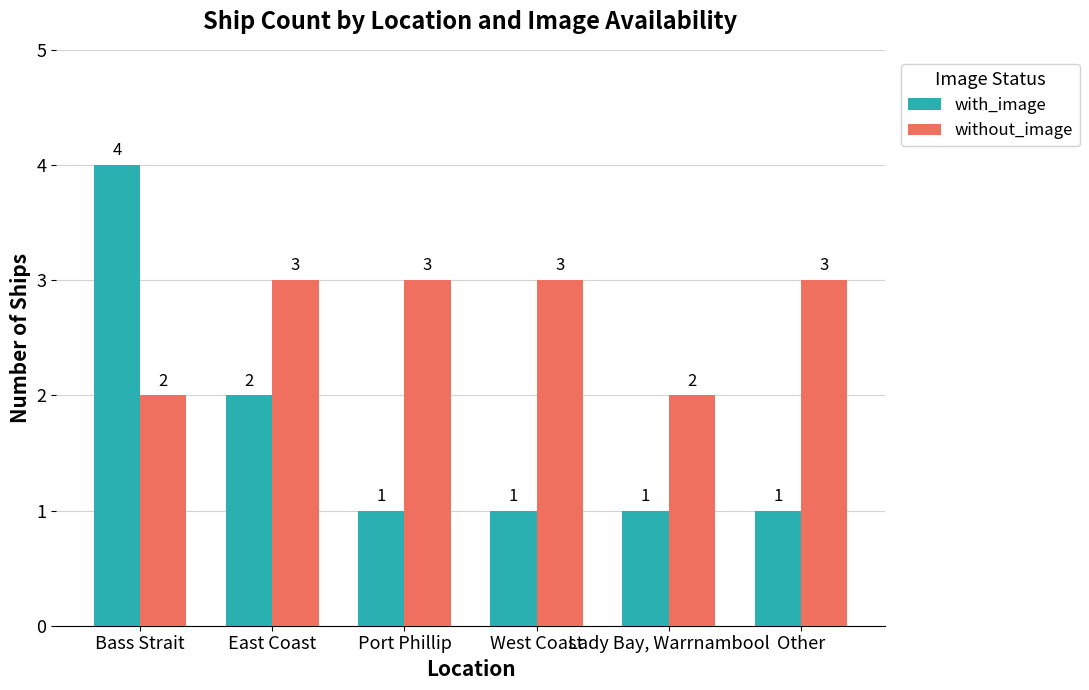

List the series in order of their overall mean, highest first.

without_image, with_image